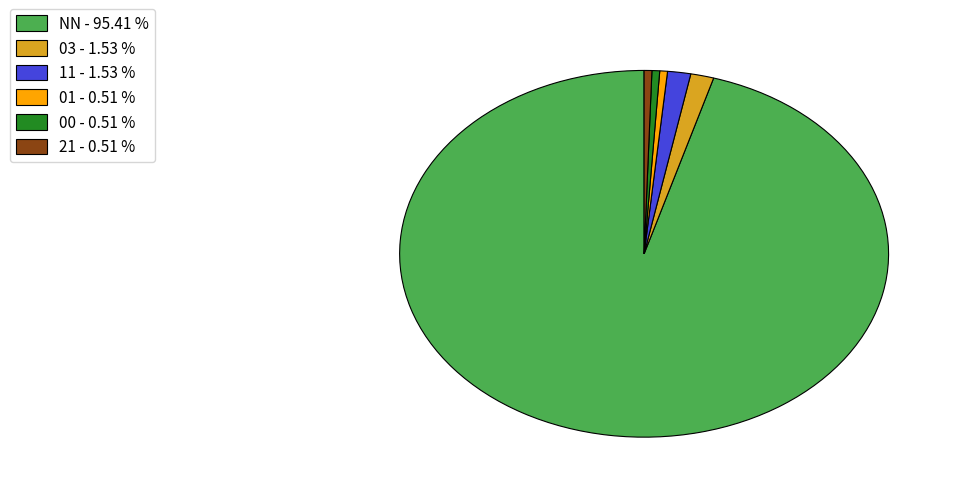

Does NN - 95.41 % represent more than half of the total?

Yes